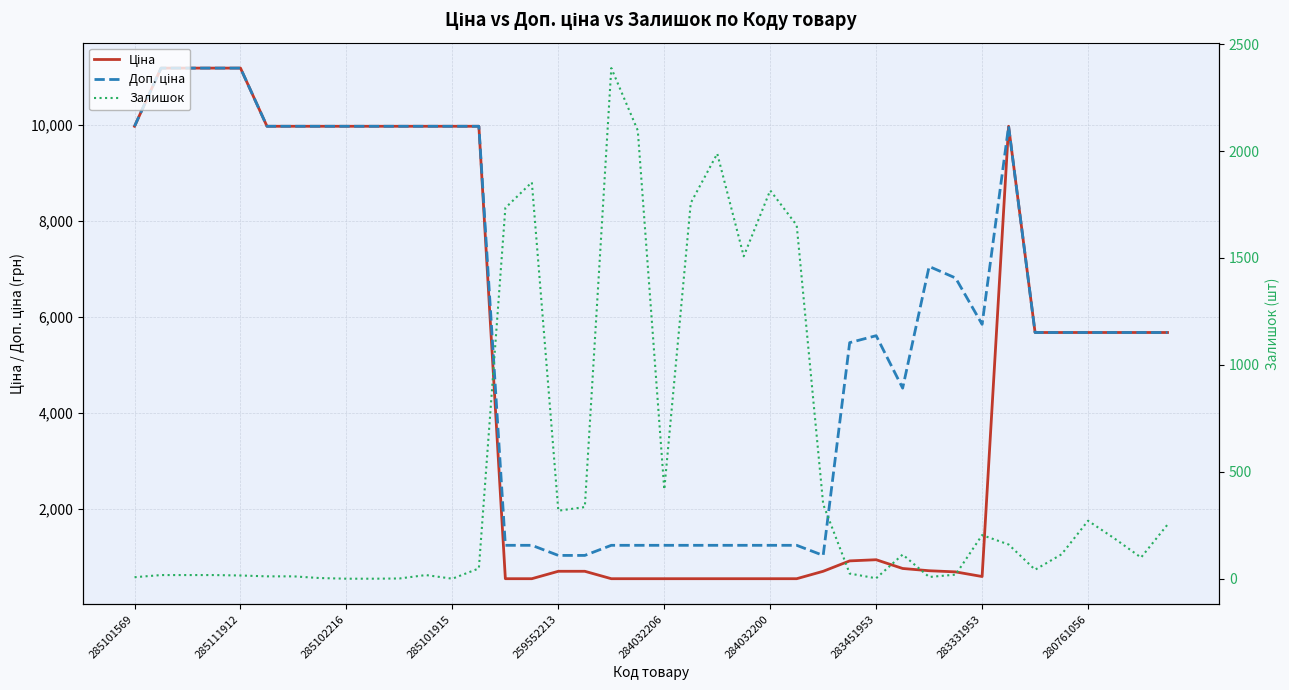

Is this an area chart (filled region under the line)?

No